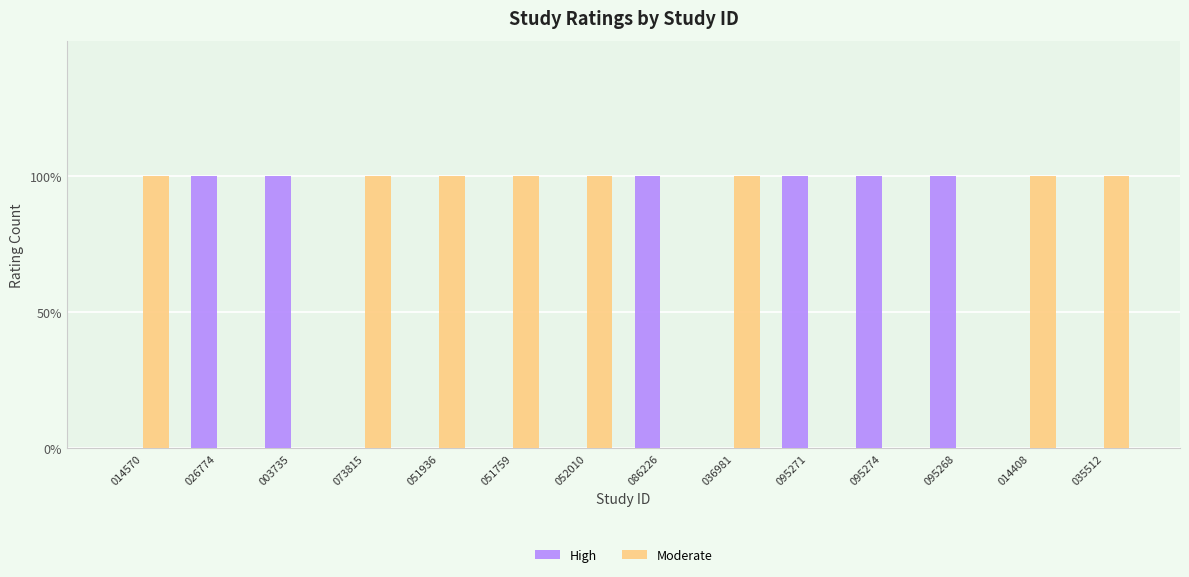

Does the chart contain stacked bars?

No